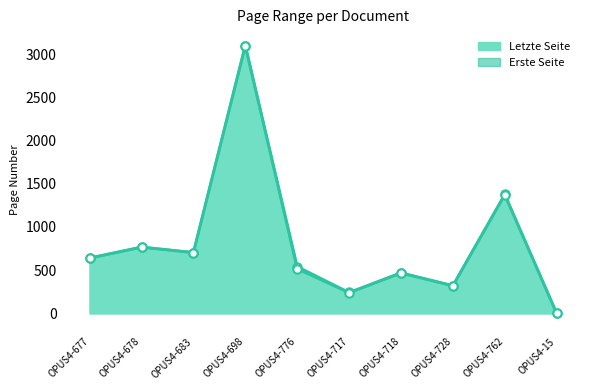

Rank the categories by value from highest to lowest.

OPUS4-698, OPUS4-762, OPUS4-678, OPUS4-683, OPUS4-677, OPUS4-776, OPUS4-718, OPUS4-728, OPUS4-717, OPUS4-15